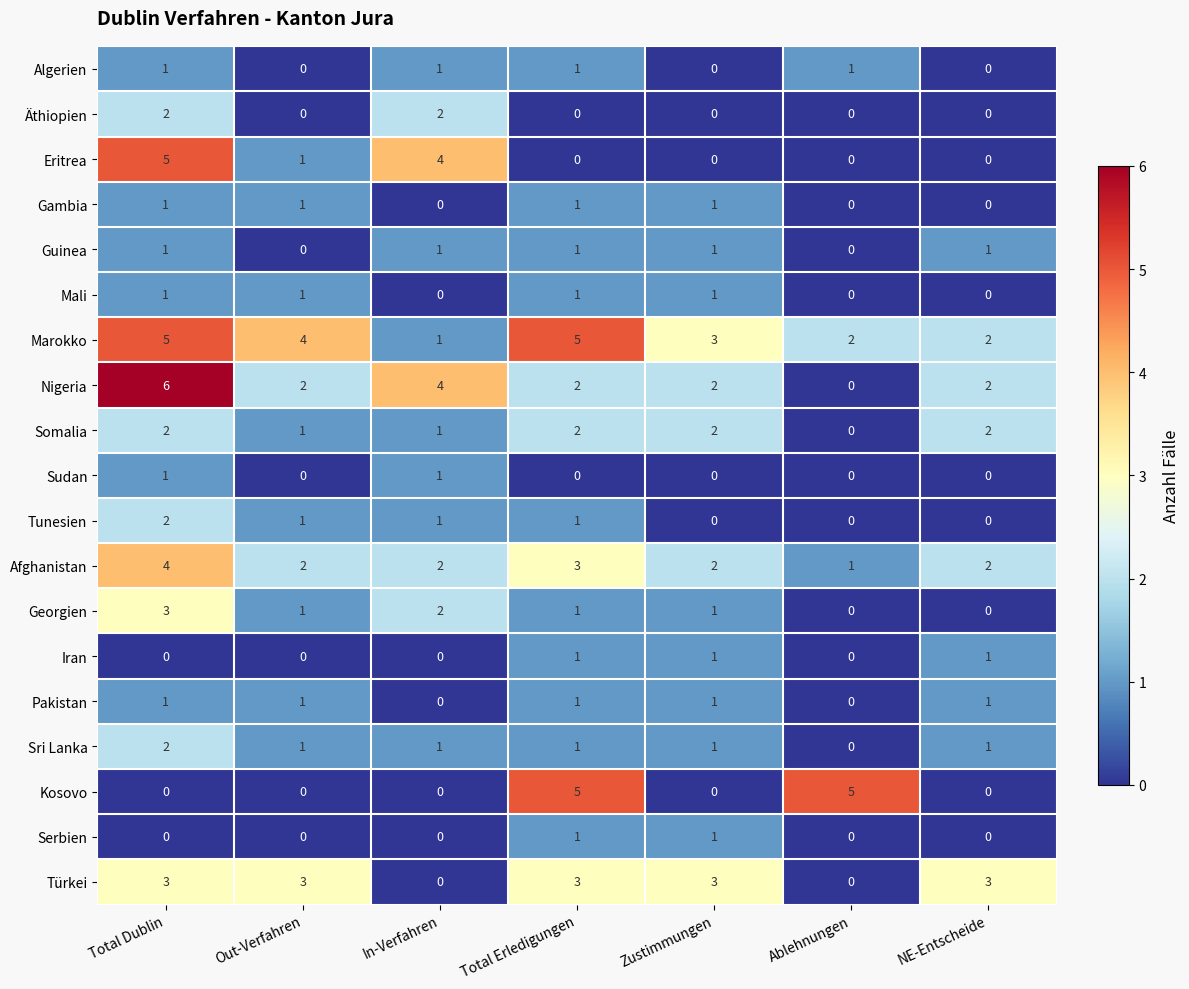

Where does the Sri Lanka series first go above 1?

Total Dublin